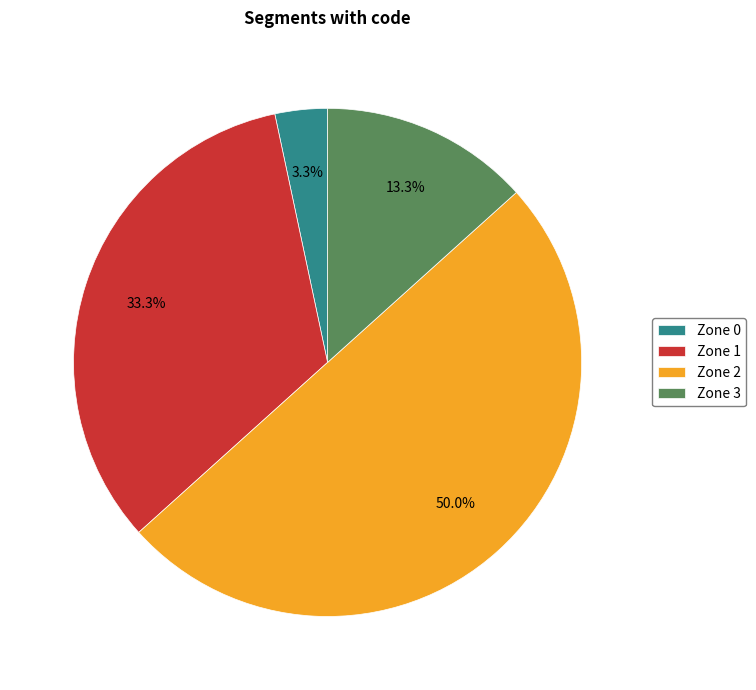

Is Zone 3 the majority of the pie?

No